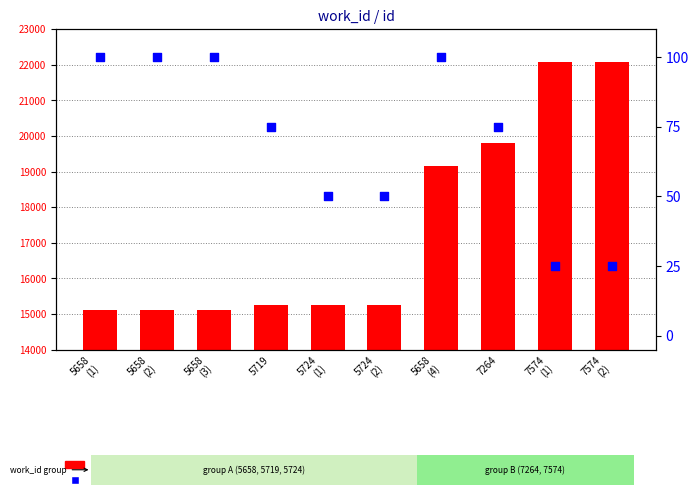

Which series contains the lowest Y value?

percentile rank within the sample